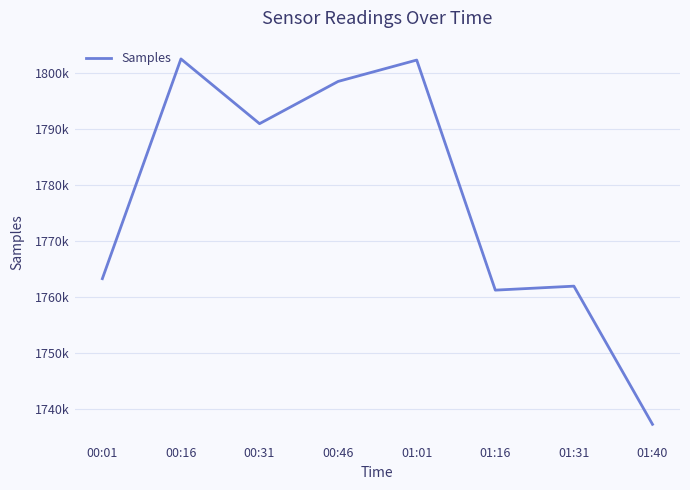

Is this an area chart (filled region under the line)?

No